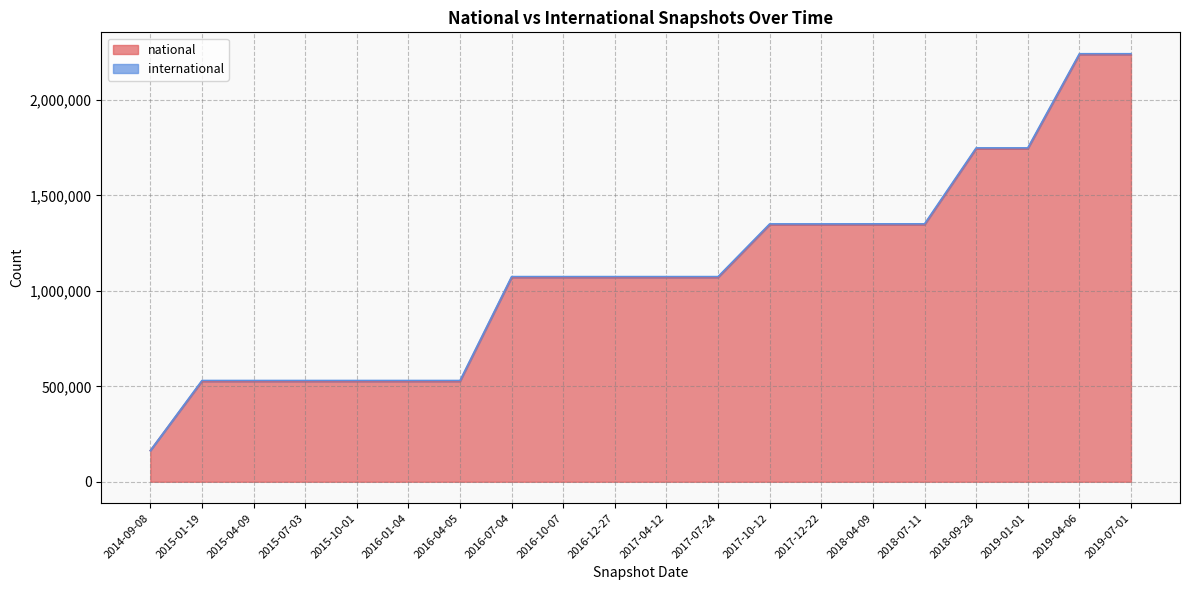

Reading left to right, what are all the values shown in this chart?

2014-09-08=163199	2015-01-19=525945	2015-04-09=525945	2015-07-03=525945	2015-10-01=525945	2016-01-04=525945	2016-04-05=525945	2016-07-04=1070330	2016-10-07=1070330	2016-12-27=1070330	2017-04-12=1070330	2017-07-24=1070330	2017-10-12=1346516	2017-12-22=1346516	2018-04-09=1346516	2018-07-11=1346516	2018-09-28=1744509	2019-01-01=1744509	2019-04-06=2237829	2019-07-01=2237829